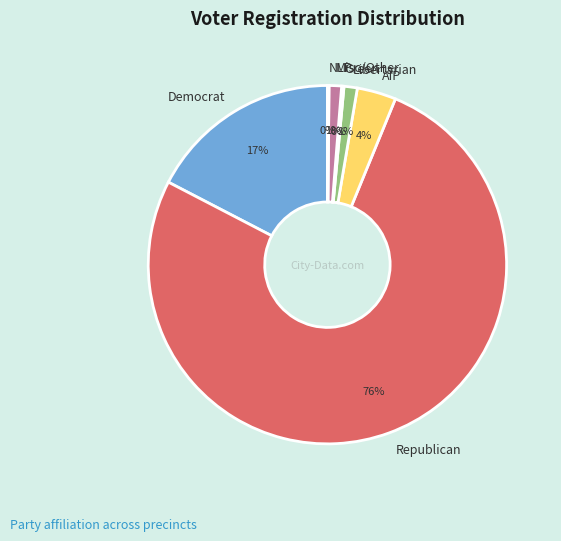

The AIP slice represents 4% of the pie. True or false?

True